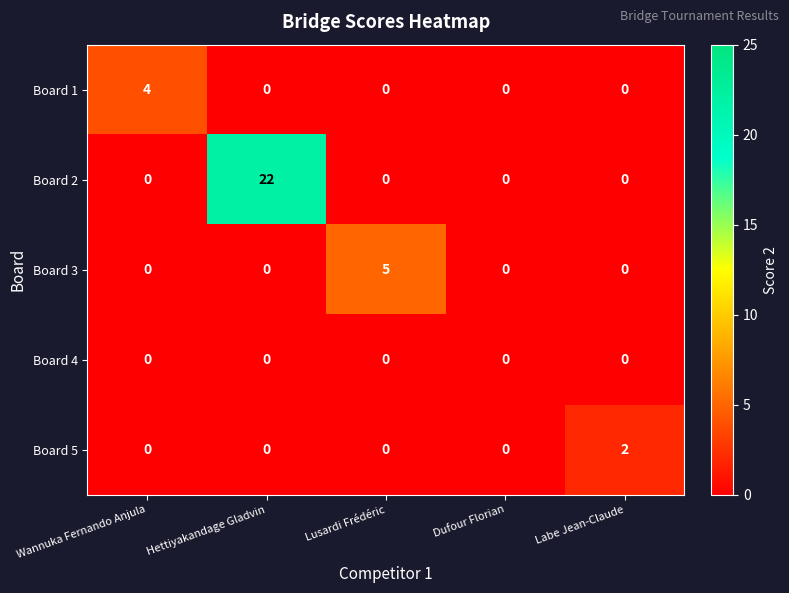

List the series in order of their peak value, highest first.

Board 2, Board 3, Board 1, Board 5, Board 4